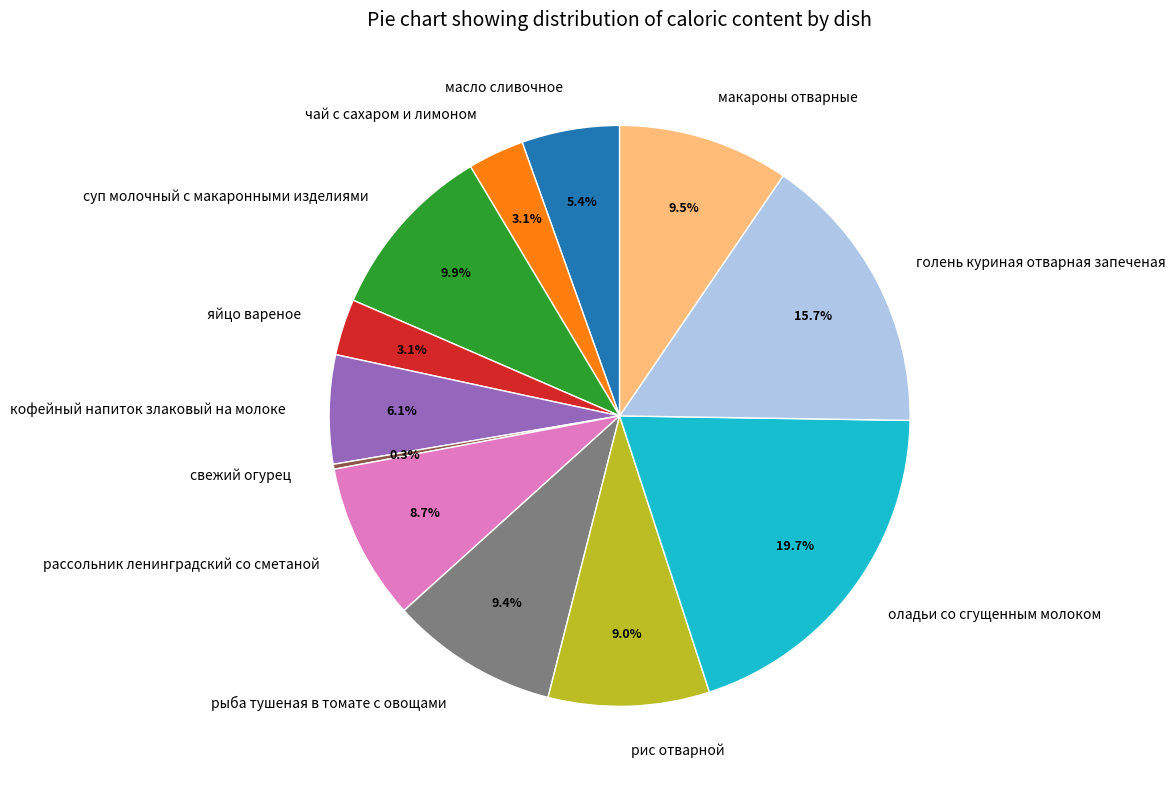

The масло сливочное slice represents 5% of the pie. True or false?

True